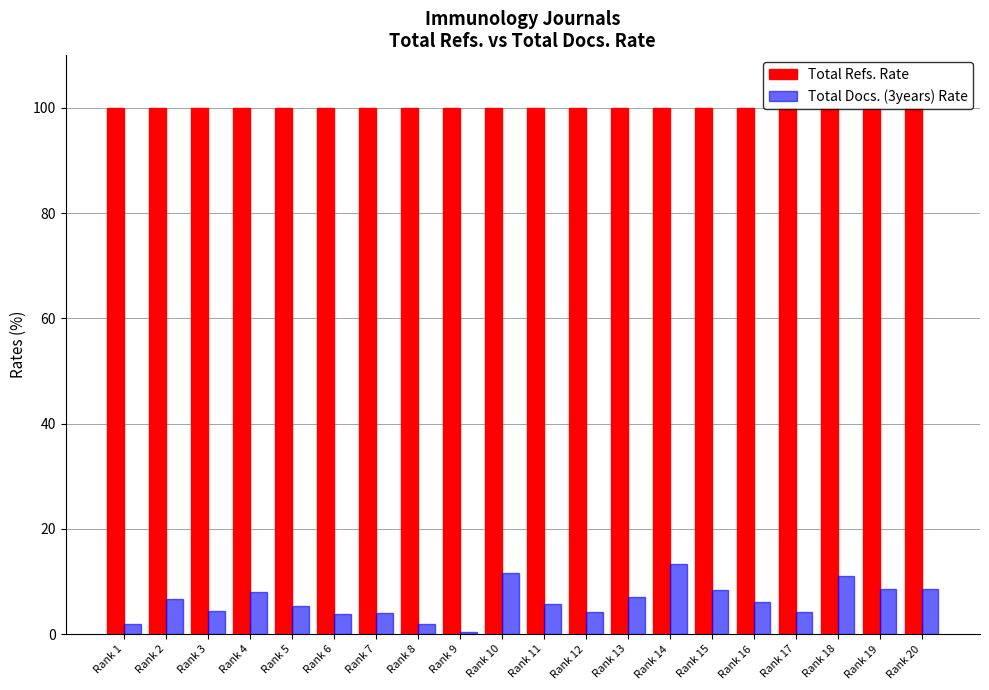

At which label does Total Docs. (3years) Rate first exceed 6?

Rank 2